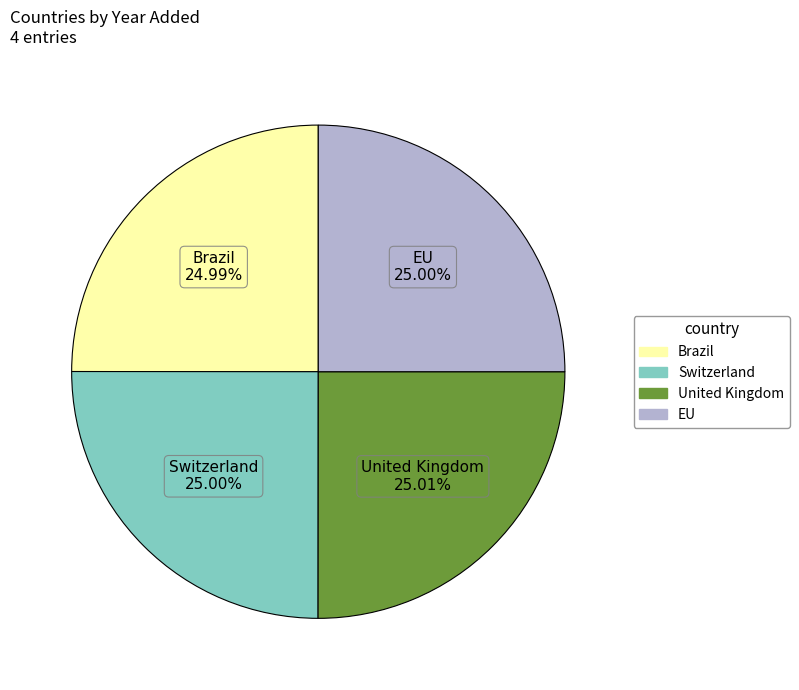

Is there a majority slice in this chart?

No